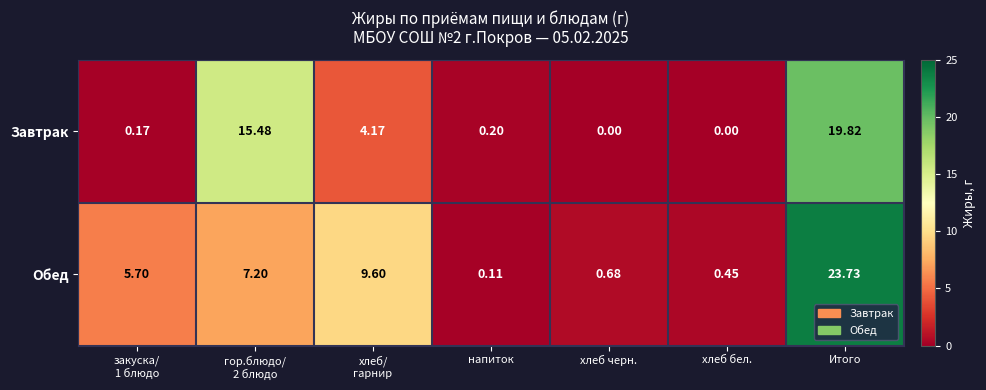

Count the number of data series in this chart.

2